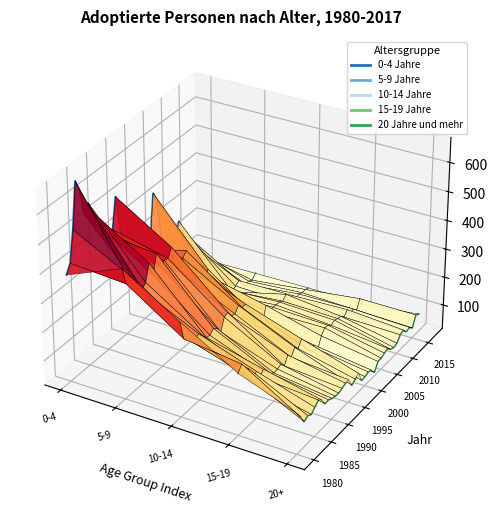

What are all the series names shown in the legend?

0-4 Jahre, 5-9 Jahre, 10-14 Jahre, 15-19 Jahre, 20 Jahre und mehr